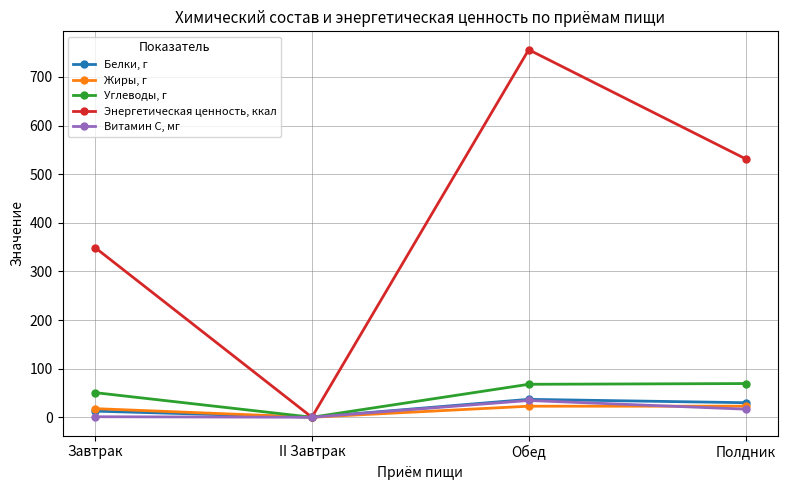

What is the total value across all series at Обед?

917.7